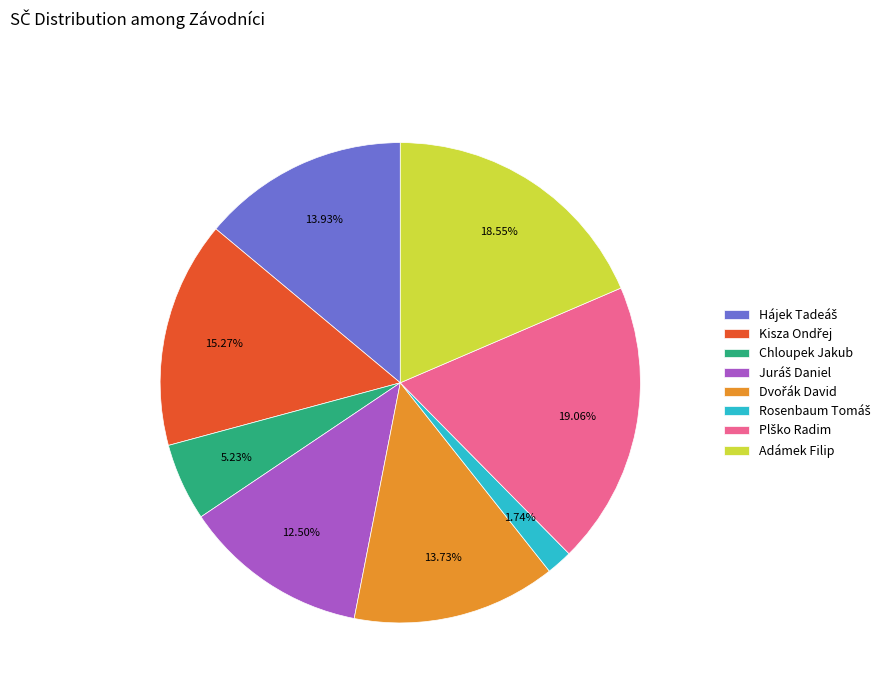

Is there any slice that represents more than half of the pie?

No